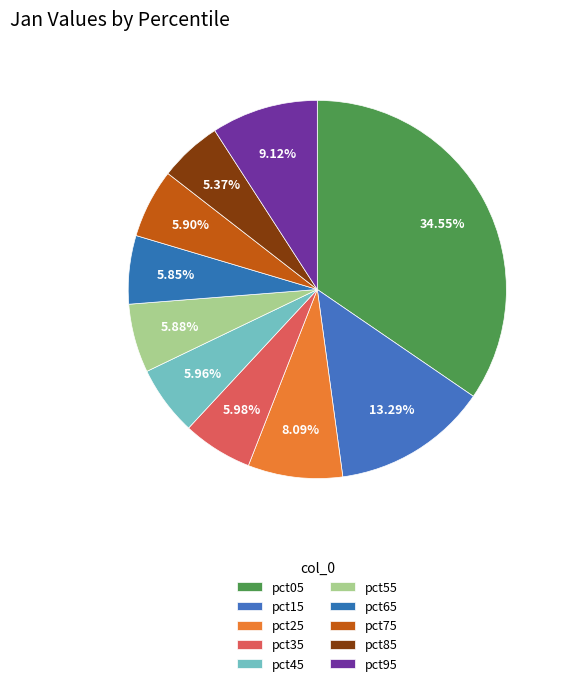

Which slice is the largest?

pct05